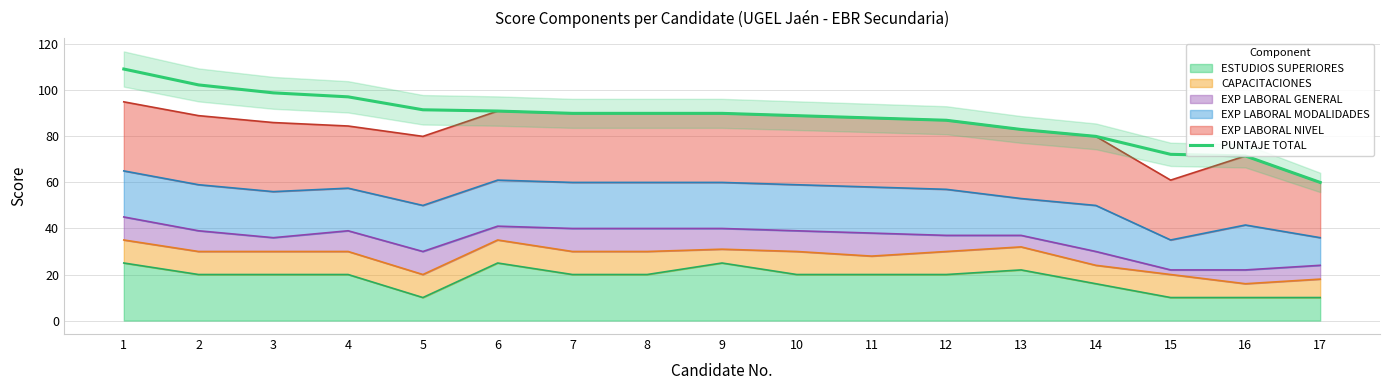

What is the difference between the maximum and minimum values?

49.2